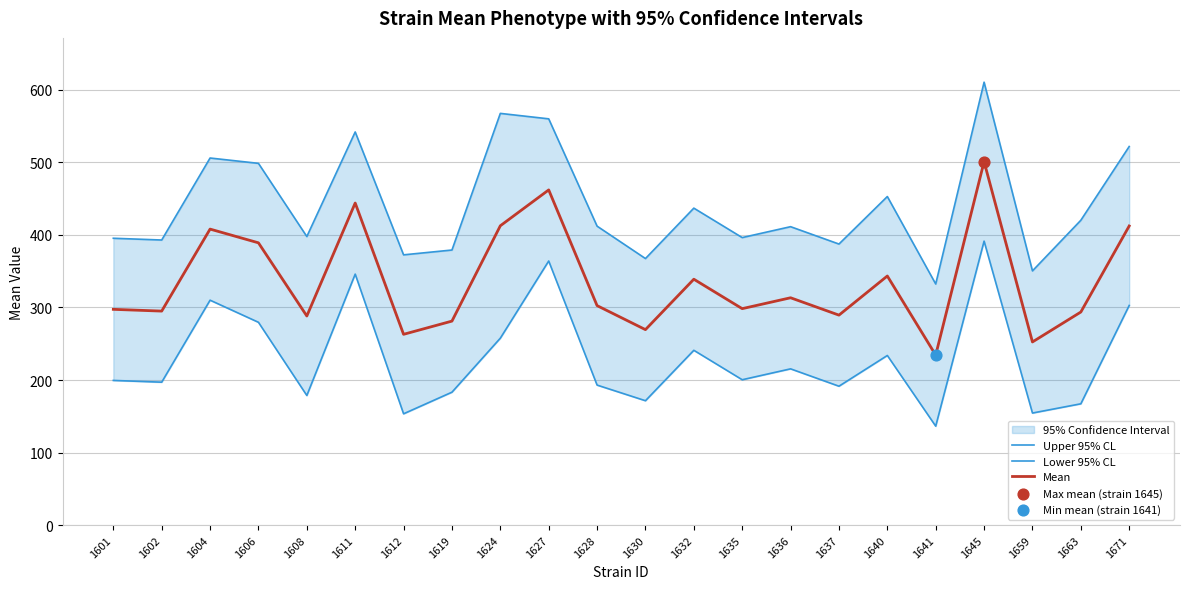

At which category is the sum across all series the highest?

1645